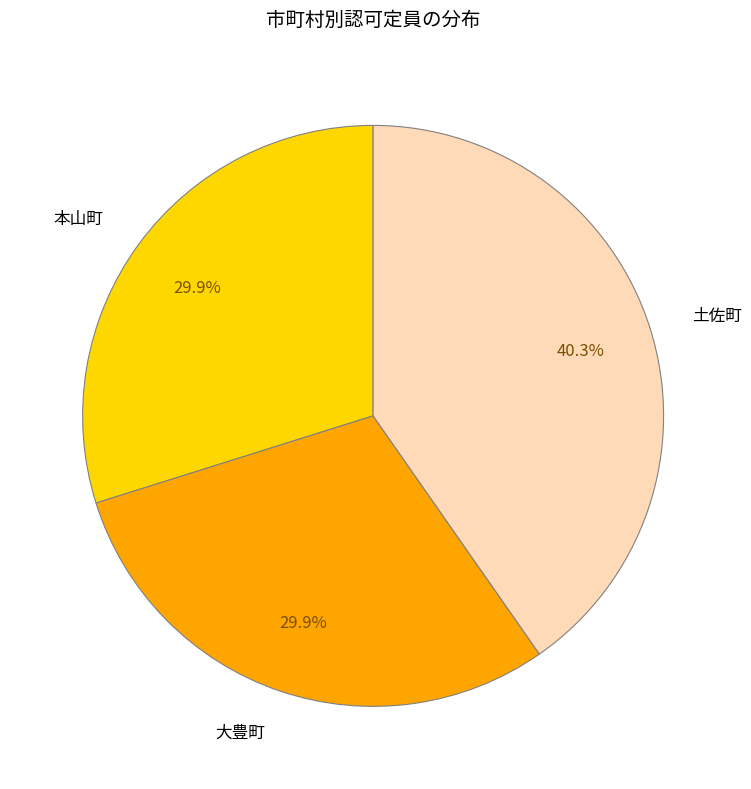

Which has a higher value, 土佐町 or 本山町?

土佐町